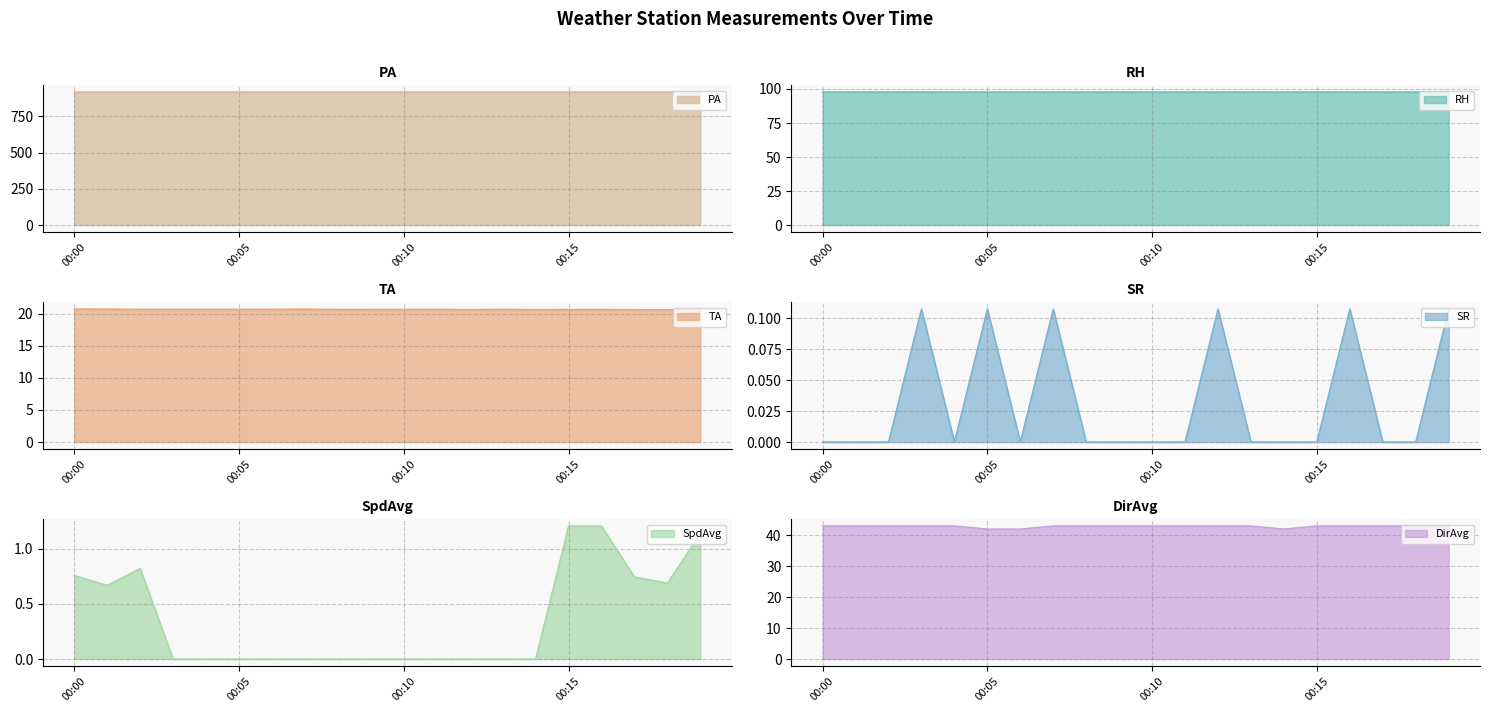

Which series has the largest total across all categories?

PA